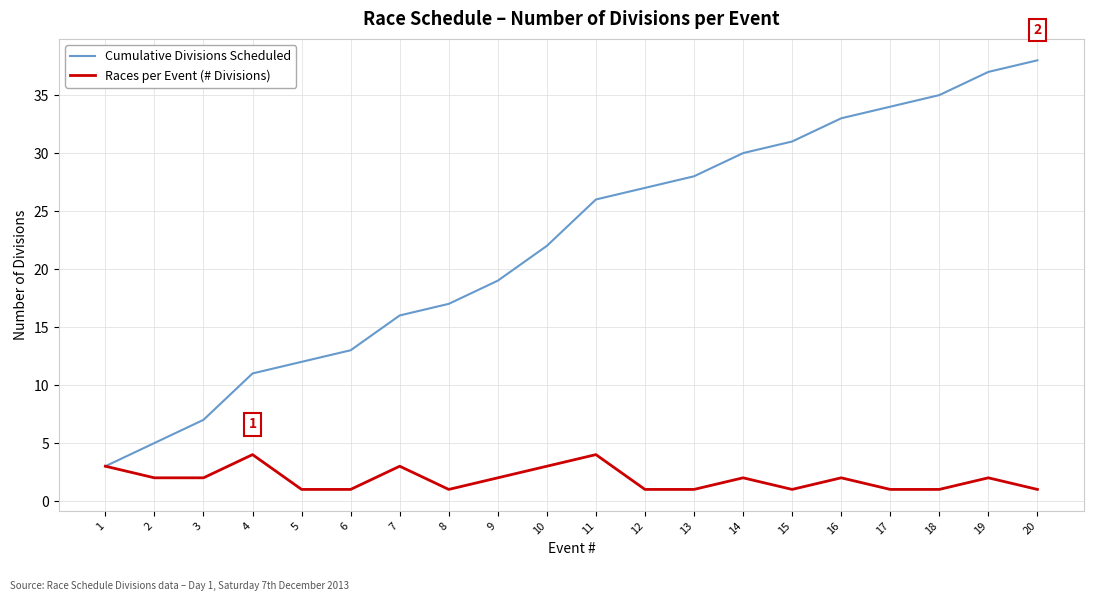

Is the value of Races per Event (# Divisions) at 1 greater than the value of Cumulative Divisions Scheduled at 15?

No